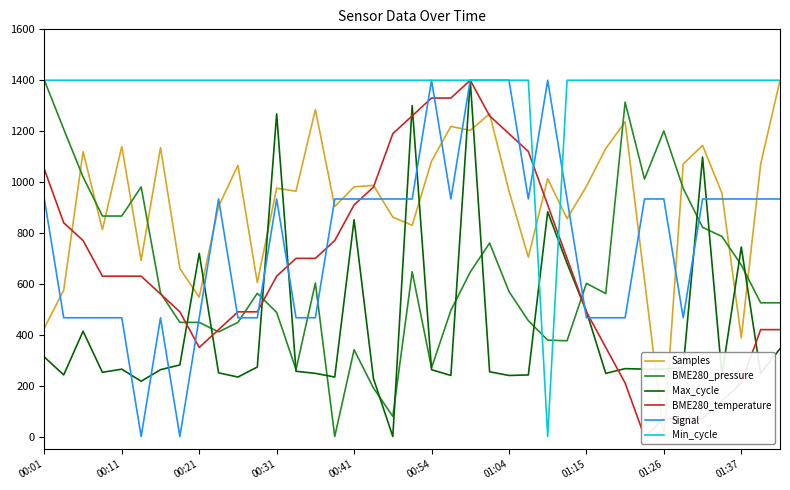

True or false: BME280_pressure and Signal intersect in this chart.

True